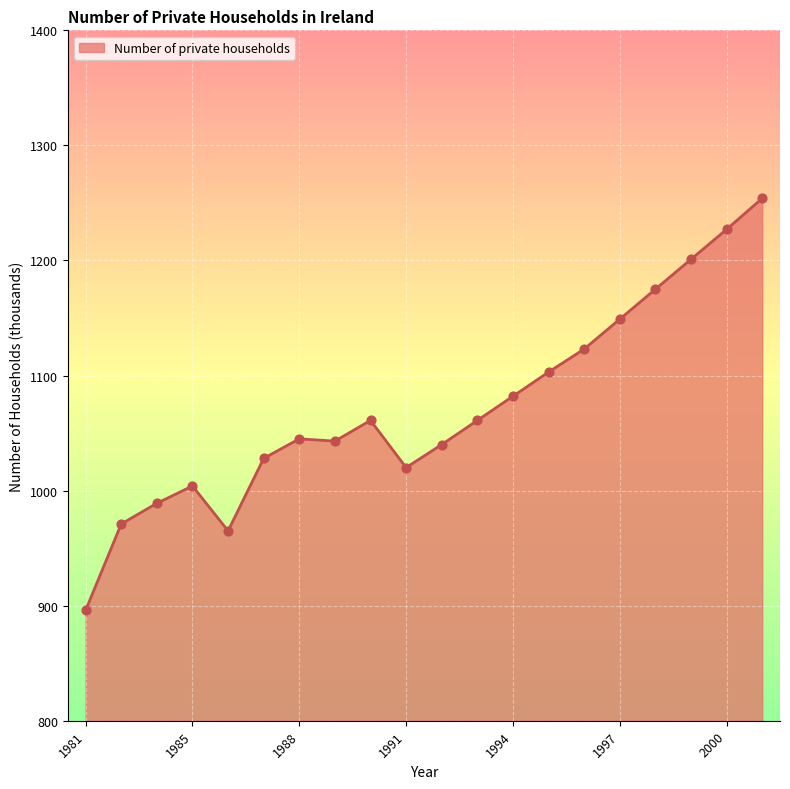

What is the greatest value displayed?

1254